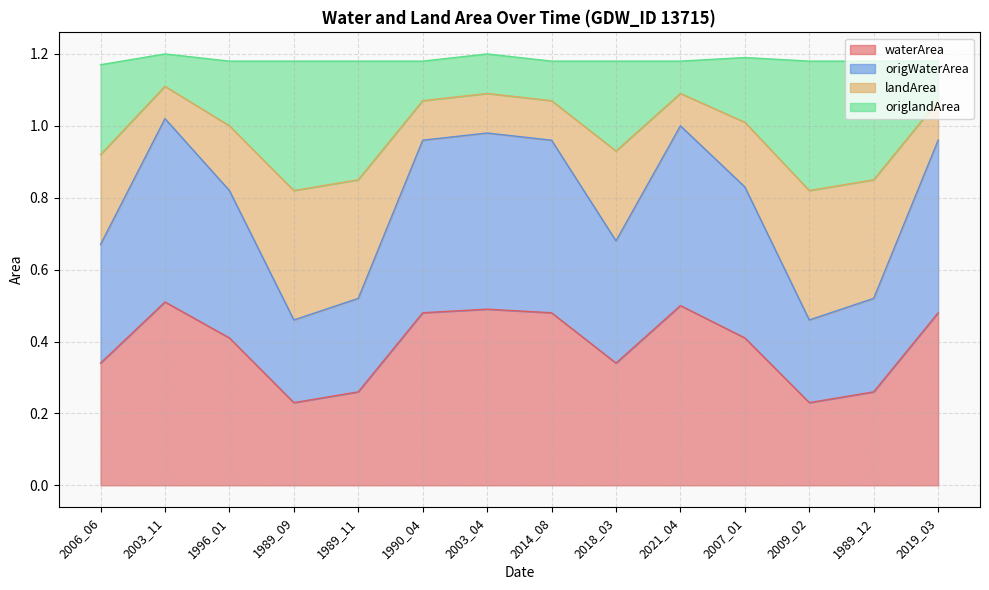

Which has a higher value, 2003_11 or 1996_01?

2003_11